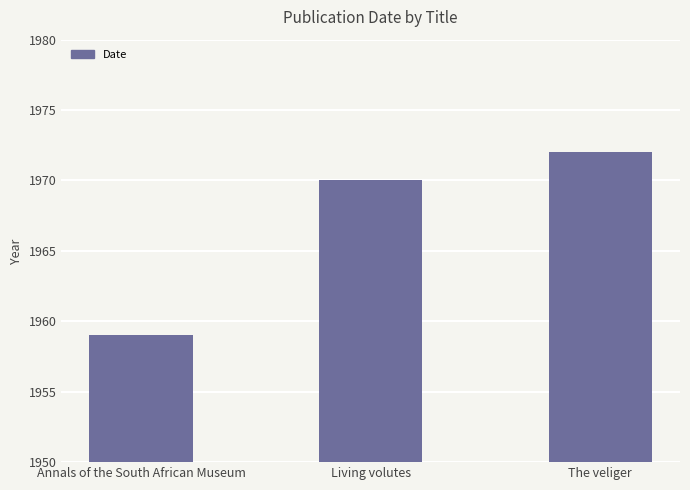

Which category has the lowest value across all series?

Annals of the South African Museum